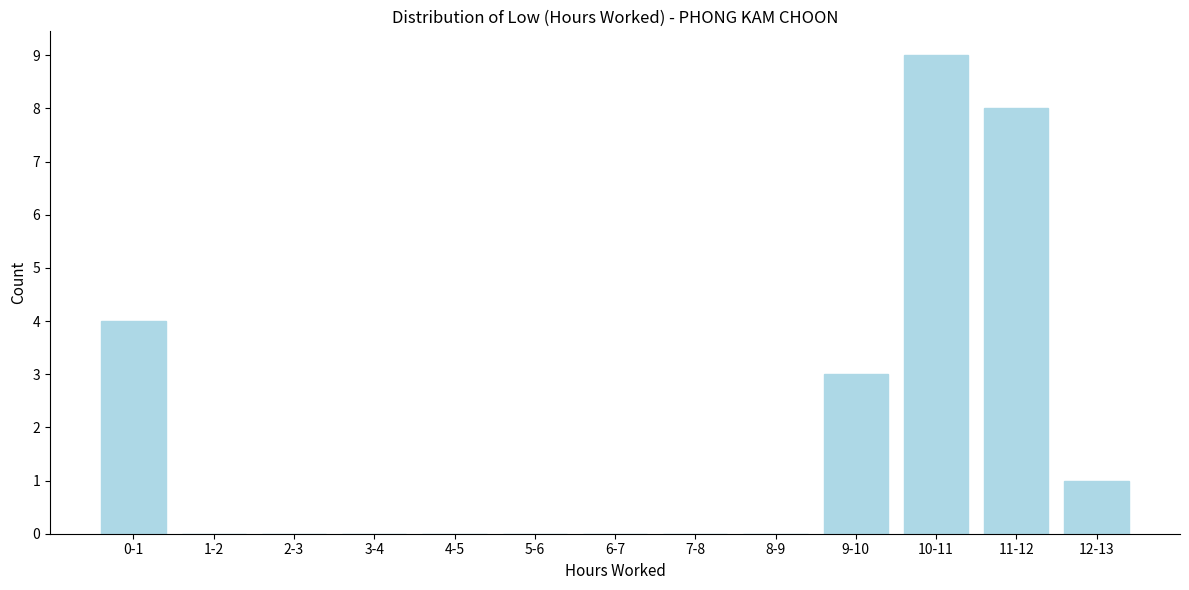

Reading left to right, list all the values displayed in this chart.

0-1=4	1-2=0	2-3=0	3-4=0	4-5=0	5-6=0	6-7=0	7-8=0	8-9=0	9-10=3	10-11=9	11-12=8	12-13=1